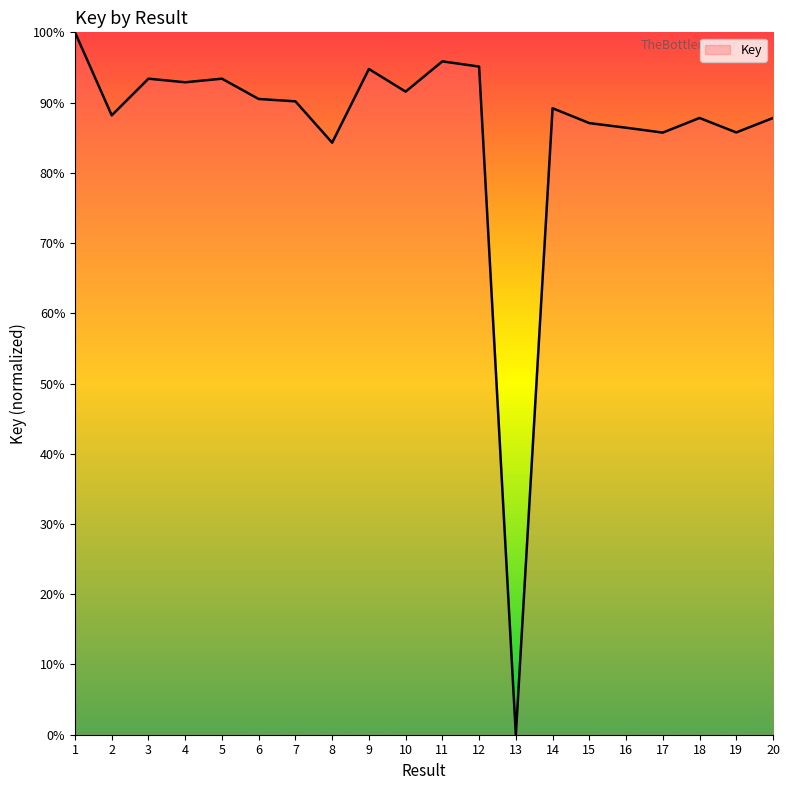

Which label corresponds to the smallest value in the chart?

13